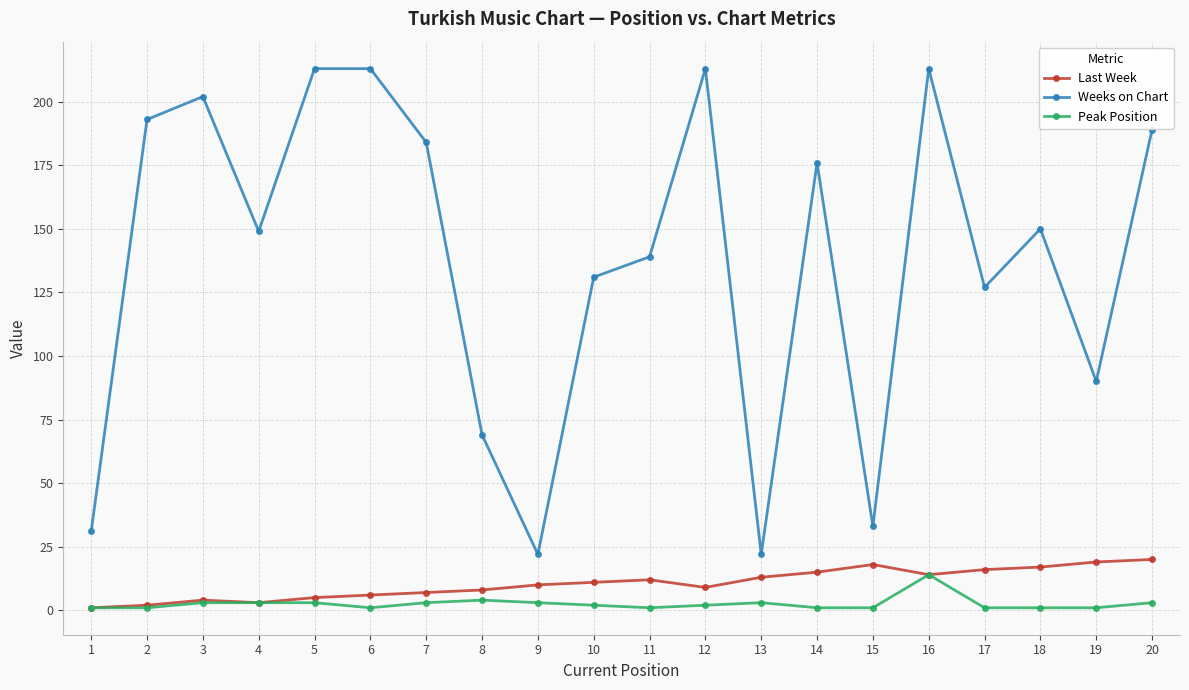

Reading left to right, extract all data points from this chart.

Last Week: 1=1	2=2	3=4	4=3	5=5	6=6	7=7	8=8	9=10	10=11	11=12	12=9	13=13	14=15	15=18	16=14	17=16	18=17	19=19	20=20
Weeks on Chart: 1=31	2=193	3=202	4=149	5=213	6=213	7=184	8=69	9=22	10=131	11=139	12=213	13=22	14=176	15=33	16=213	17=127	18=150	19=90	20=189
Peak Position: 1=1	2=1	3=3	4=3	5=3	6=1	7=3	8=4	9=3	10=2	11=1	12=2	13=3	14=1	15=1	16=14	17=1	18=1	19=1	20=3